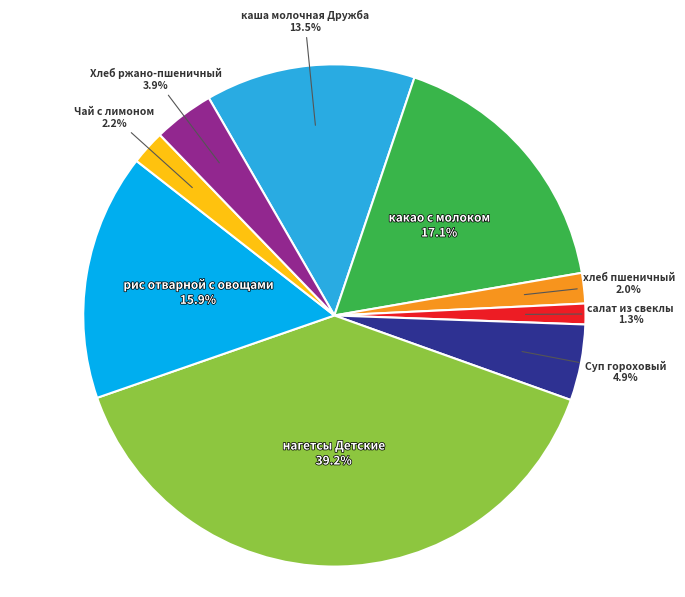

Which slice is the smallest?

салат из свеклы